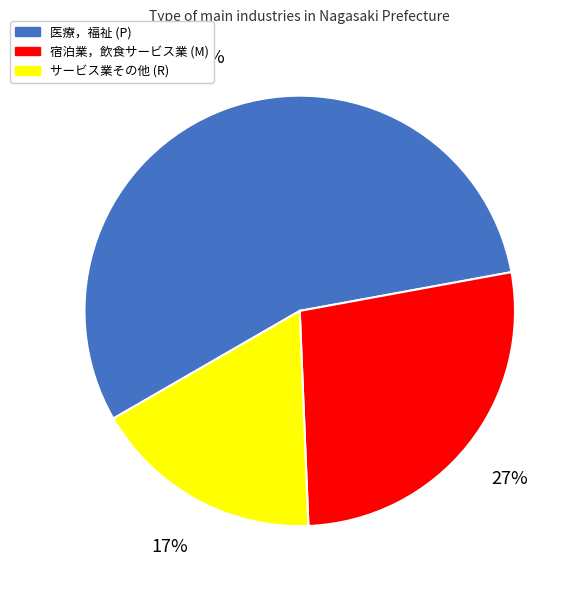

To the nearest percent, what is the difference between the largest and smallest slice percentages?

38%